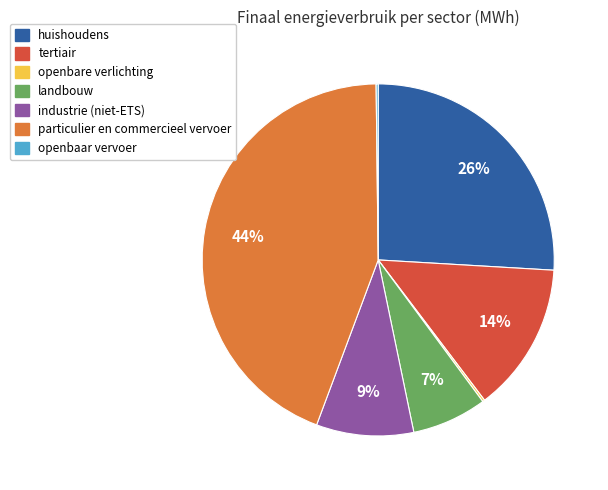

Which category has the biggest portion of the pie?

particulier en commercieel vervoer